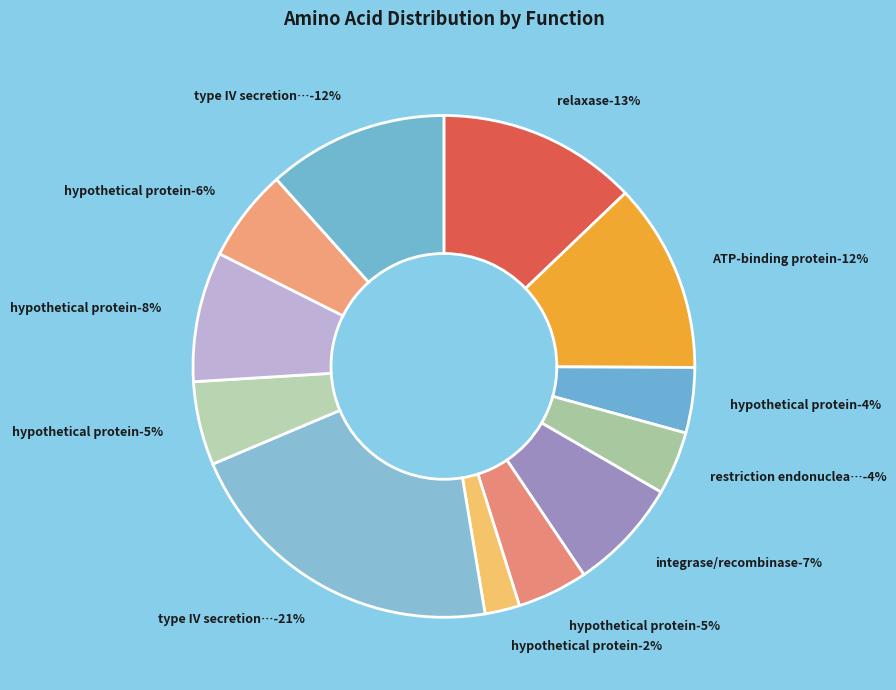

How many segments does this pie chart have?

12